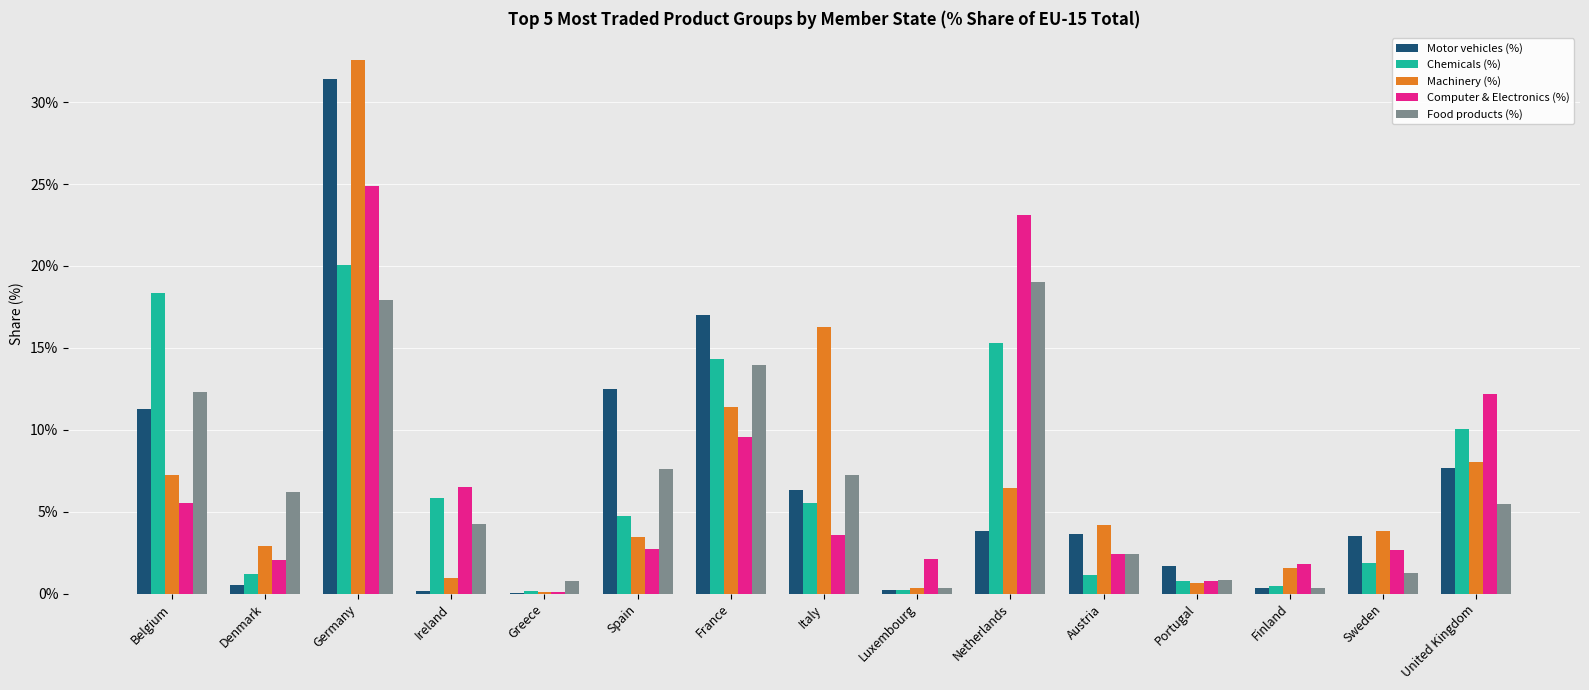

Is it true that Computer & Electronics (%) equals 2.1 at Denmark?

True